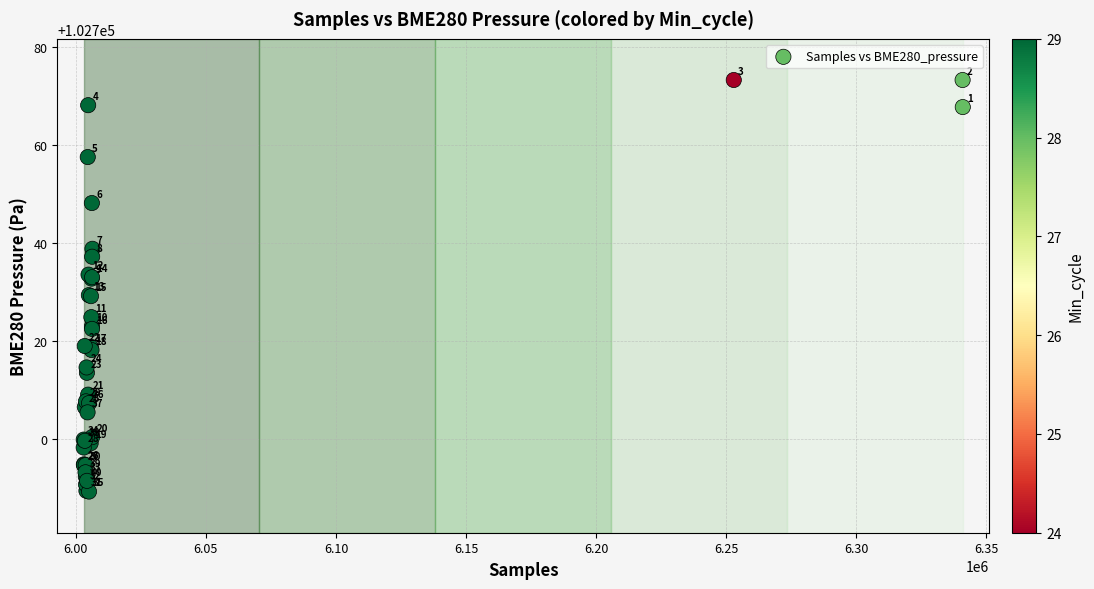

What Y value in the scatter plot is closest to 102731?

102729.3